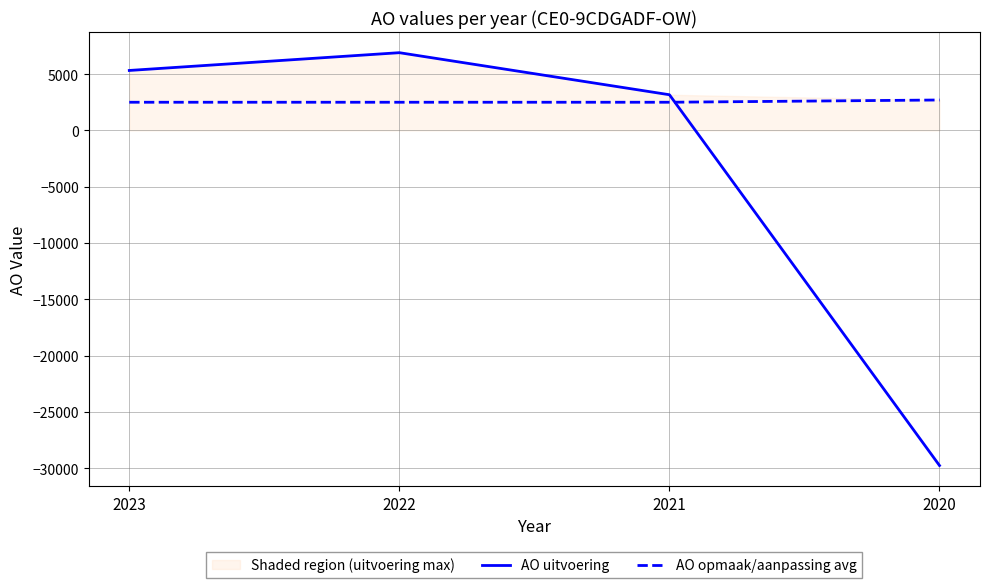

True or false: AO opmaak/aanpassing avg and AO uitvoering cross at least once.

True